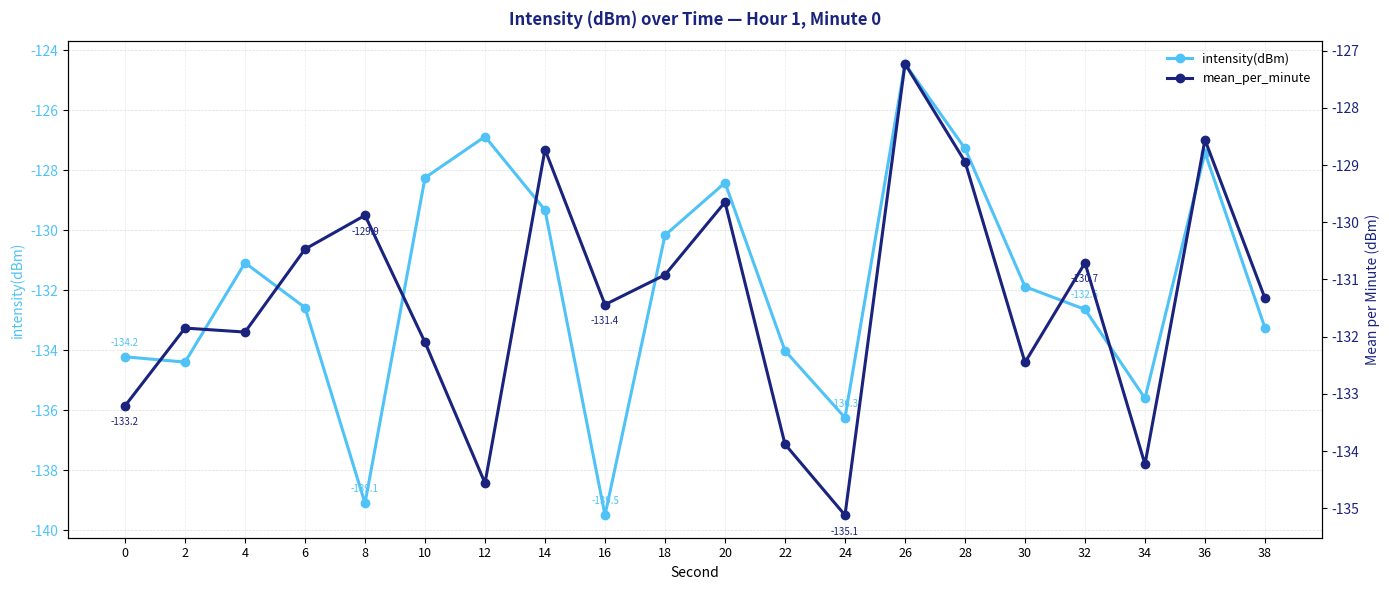

The value of mean_per_minute at 32 is -204.2. True or false?

False